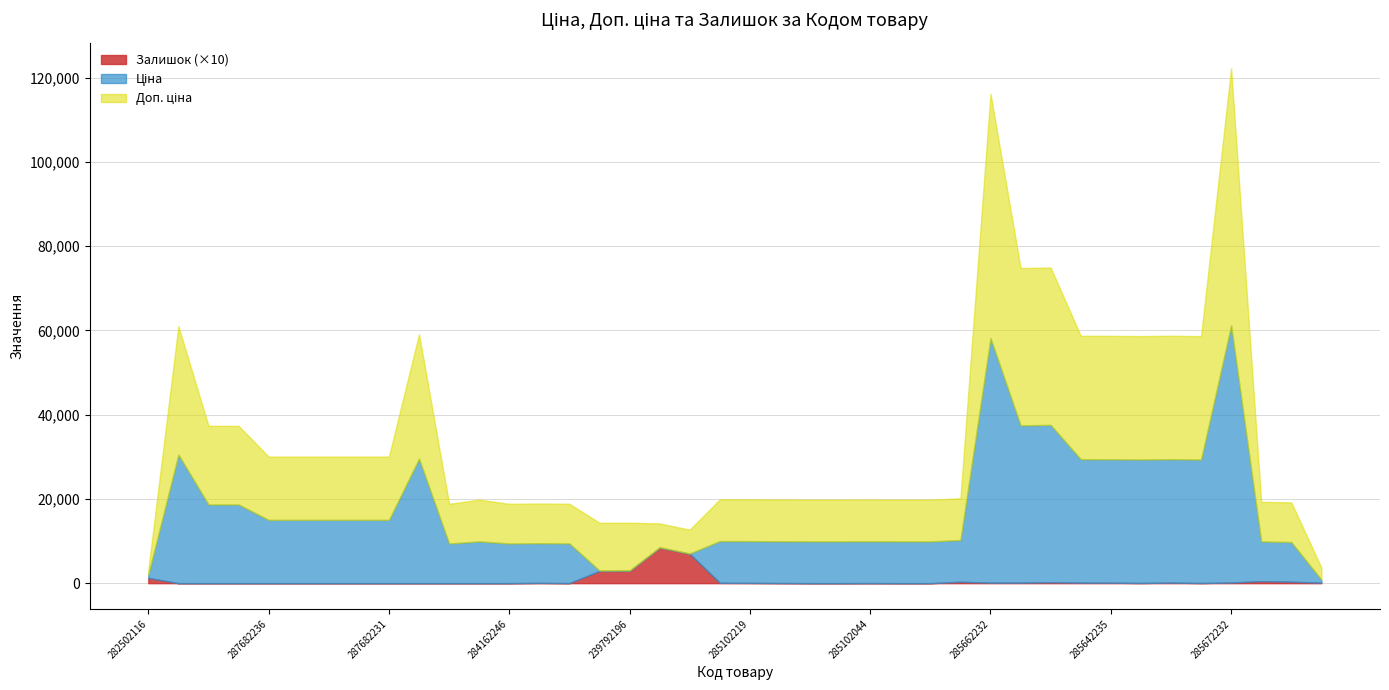

What is the maximum value for Доп. ціна?

61024.7